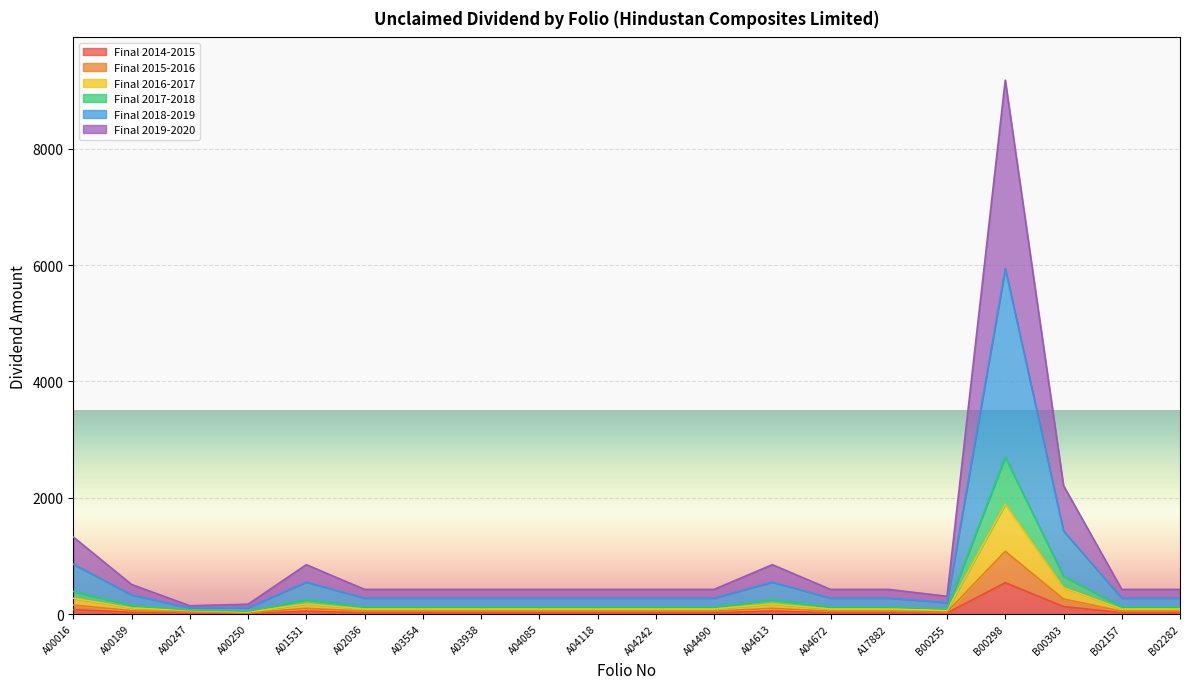

The Final 2014-2015 series shows 127.4 at A03938. True or false?

False